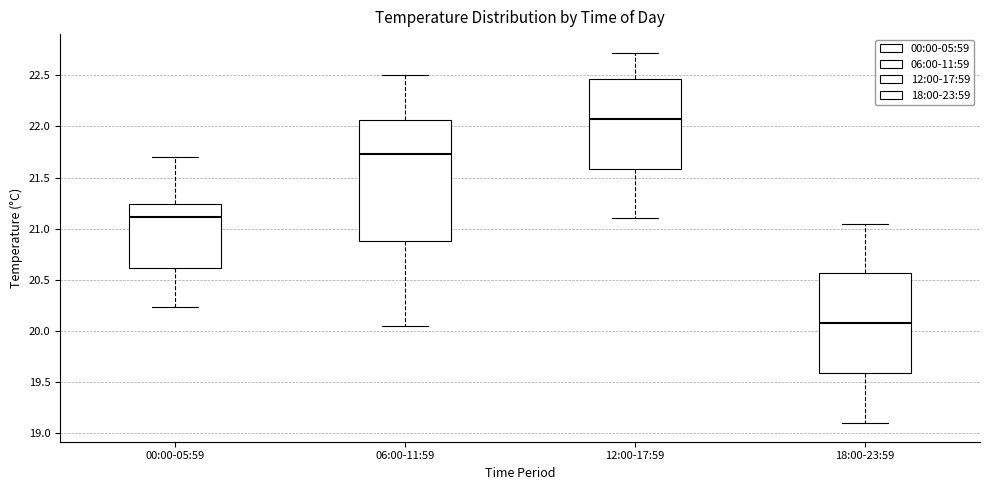

Where is the upper edge of the box for 12:00-17:59 on the y-axis? The values are not printed on the chart, so give them approximately, as read against the axis.

22.45